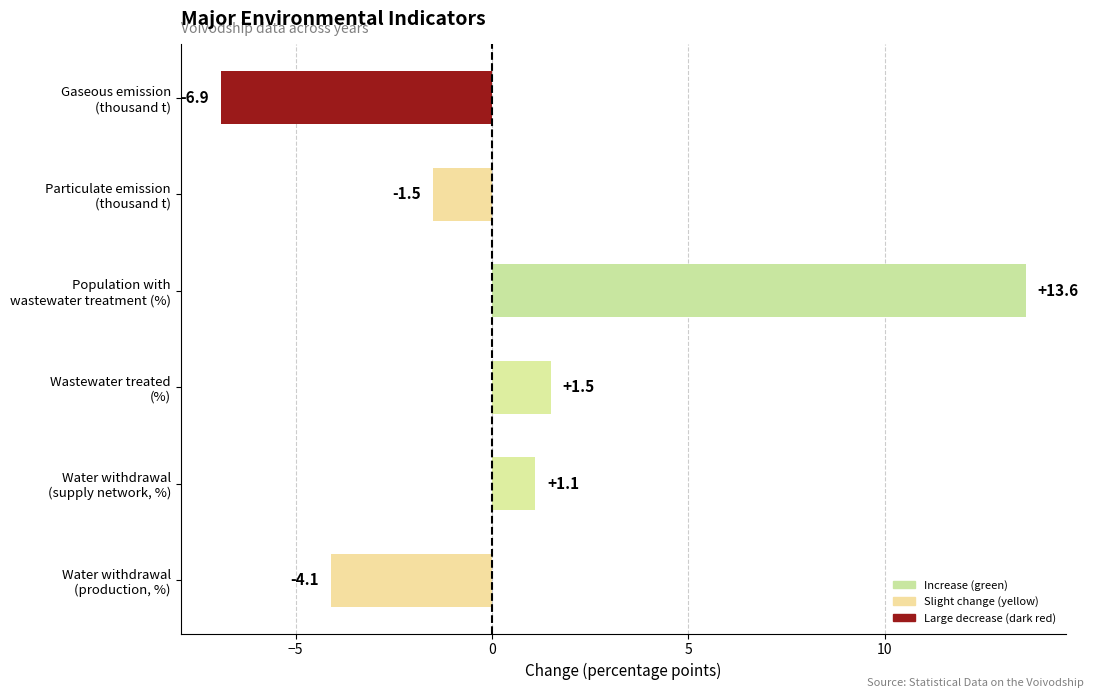

How many positive values are there?

3